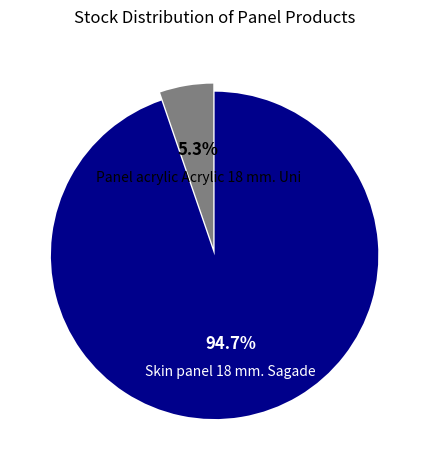

Is there any slice that represents more than half of the pie?

Yes